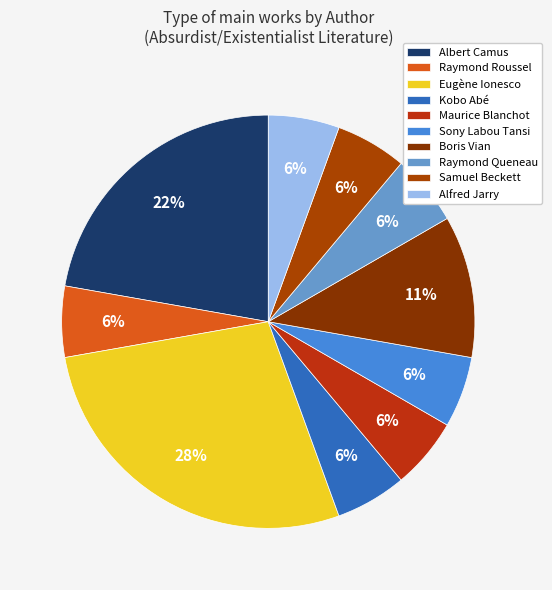

What is the largest slice in the pie chart?

Eugène Ionesco